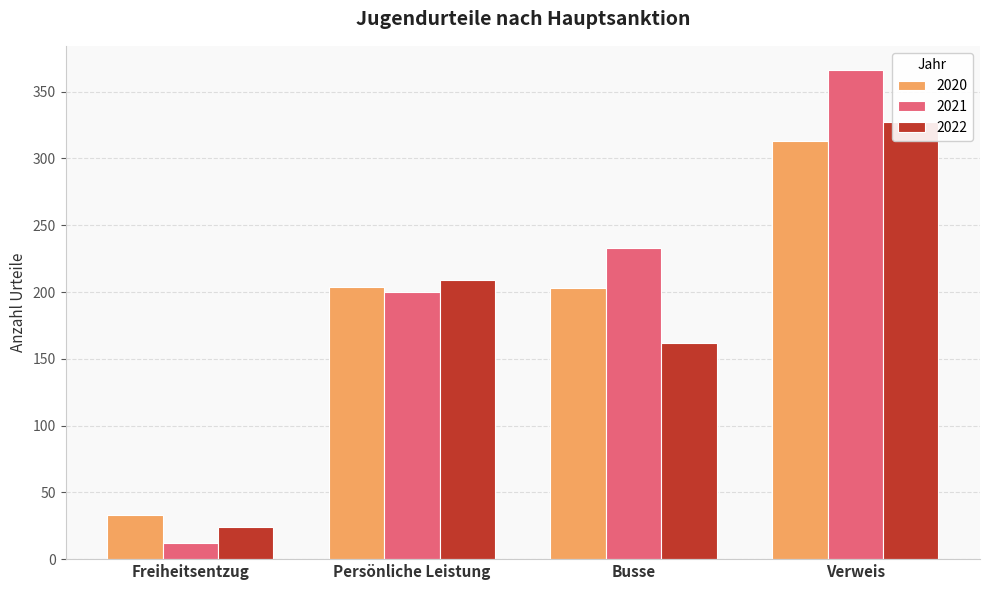

Rank the series at Persönliche Leistung from highest to lowest value.

2022, 2020, 2021